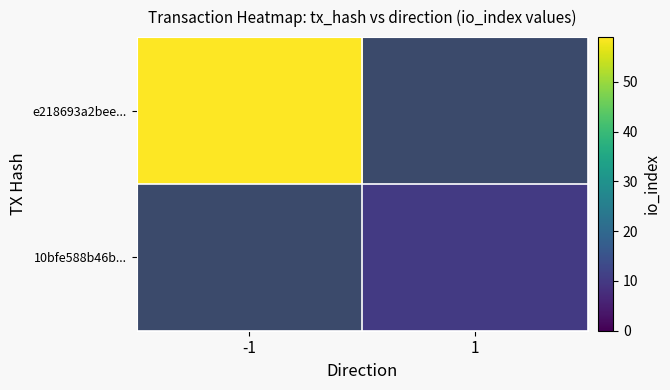

At how many categories does at least one series exceed 38?

1